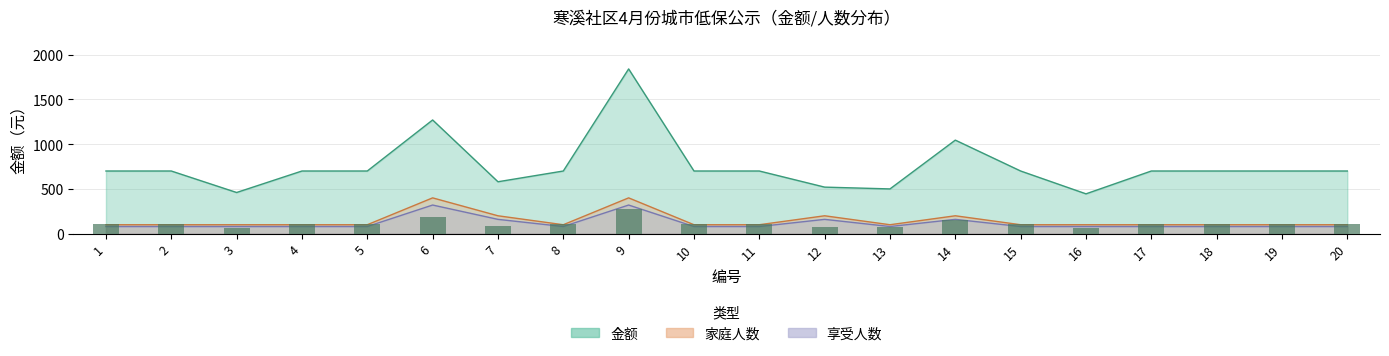

At which category does the chart reach its minimum across all series?

1